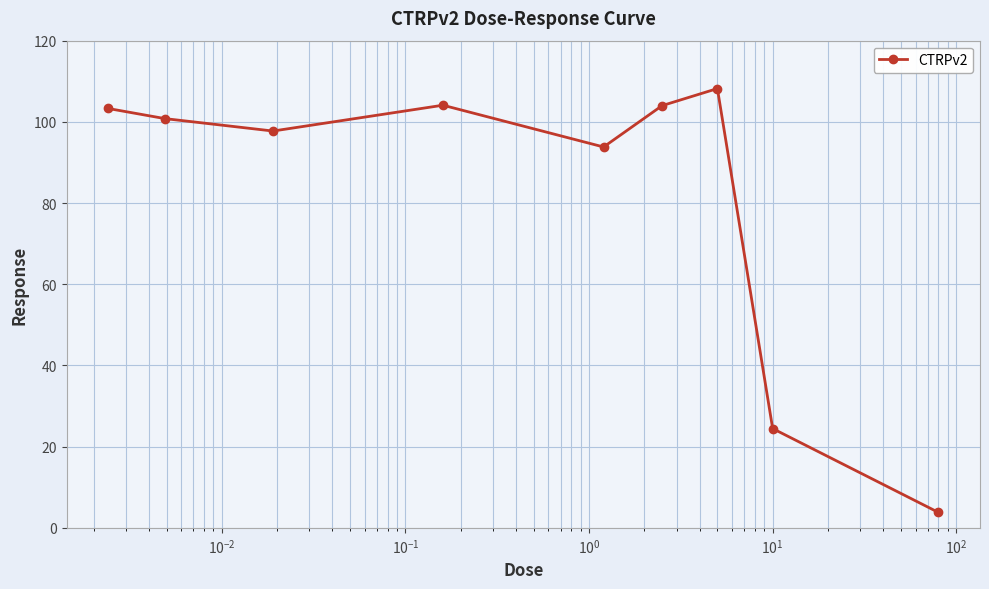

What is the sum of all values?

740.2